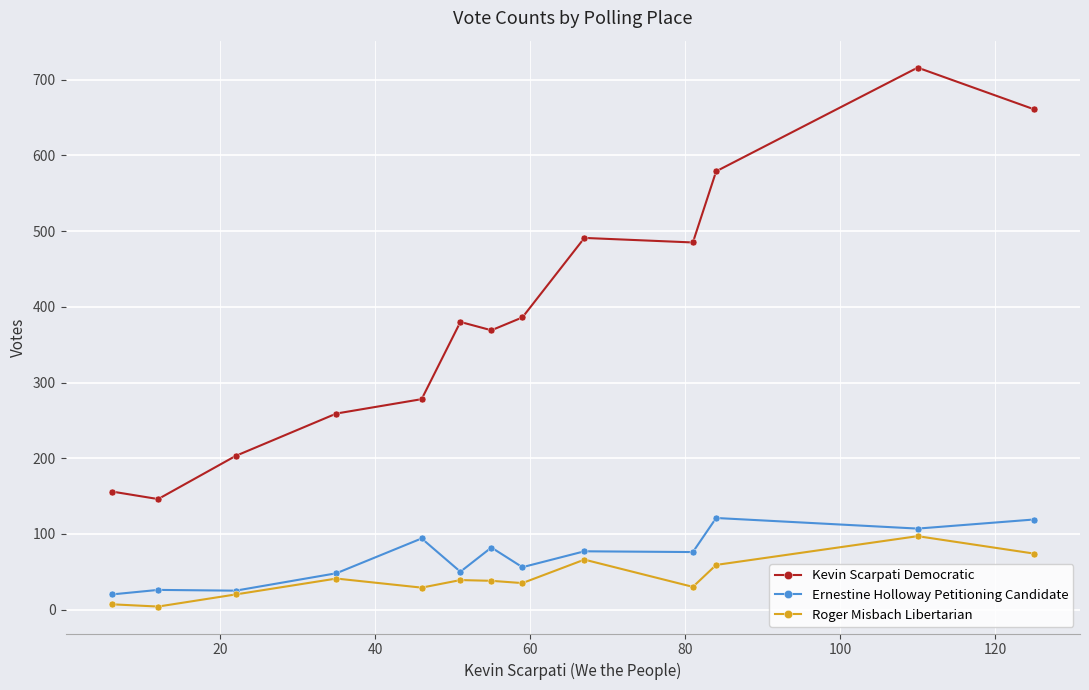

What is the greatest value displayed?

716